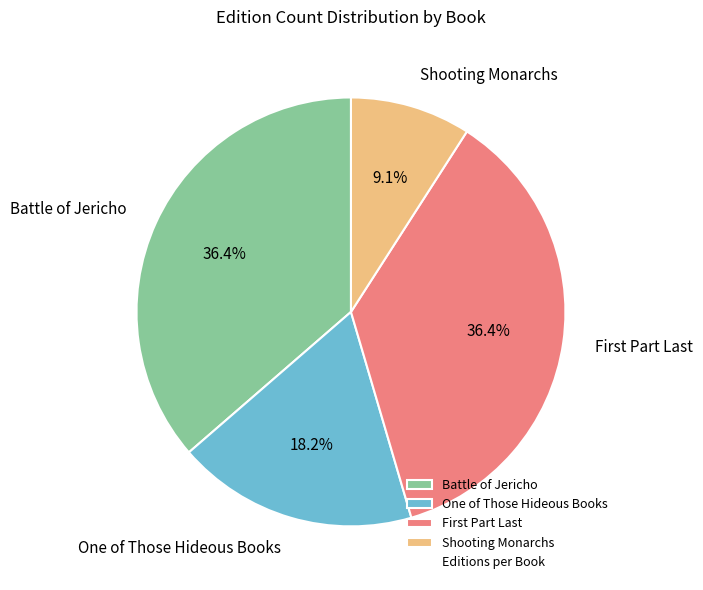

Which has a higher value, Battle of Jericho or One of Those Hideous Books?

Battle of Jericho